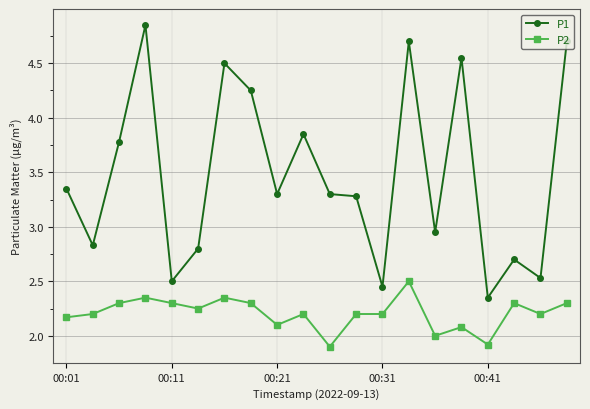

List the series in order of their peak value, highest first.

P1, P2